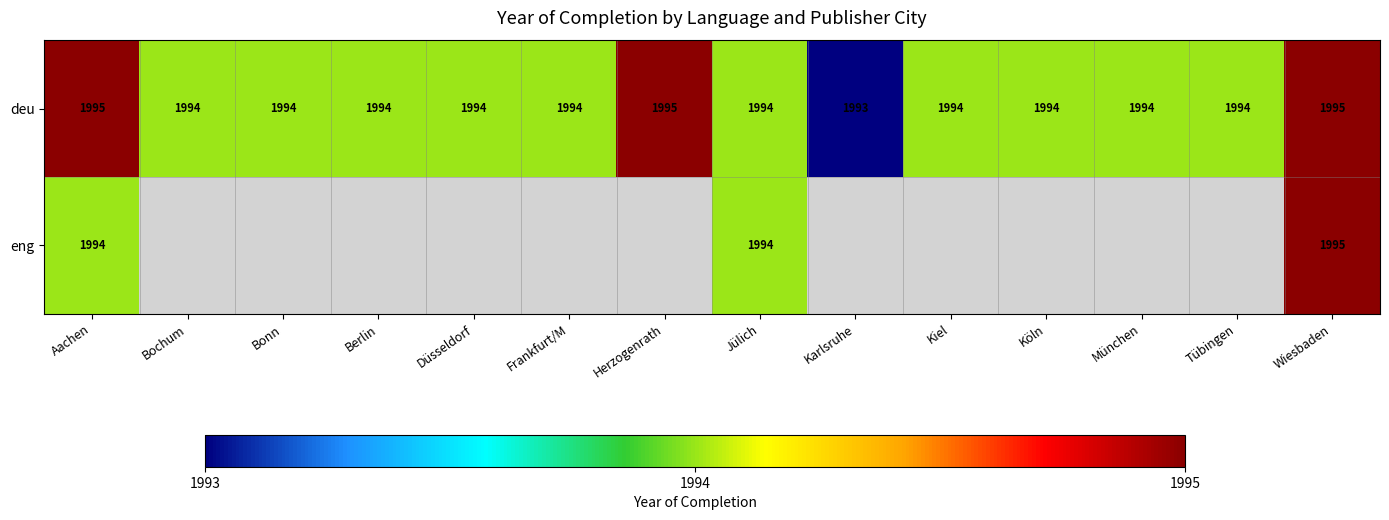

What is the maximum value for deu?

1995